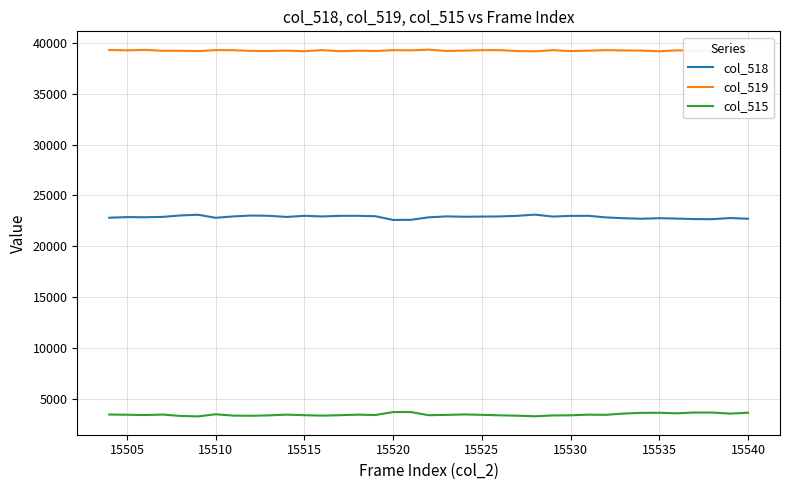

True or false: col_518 and col_519 cross at least once.

False